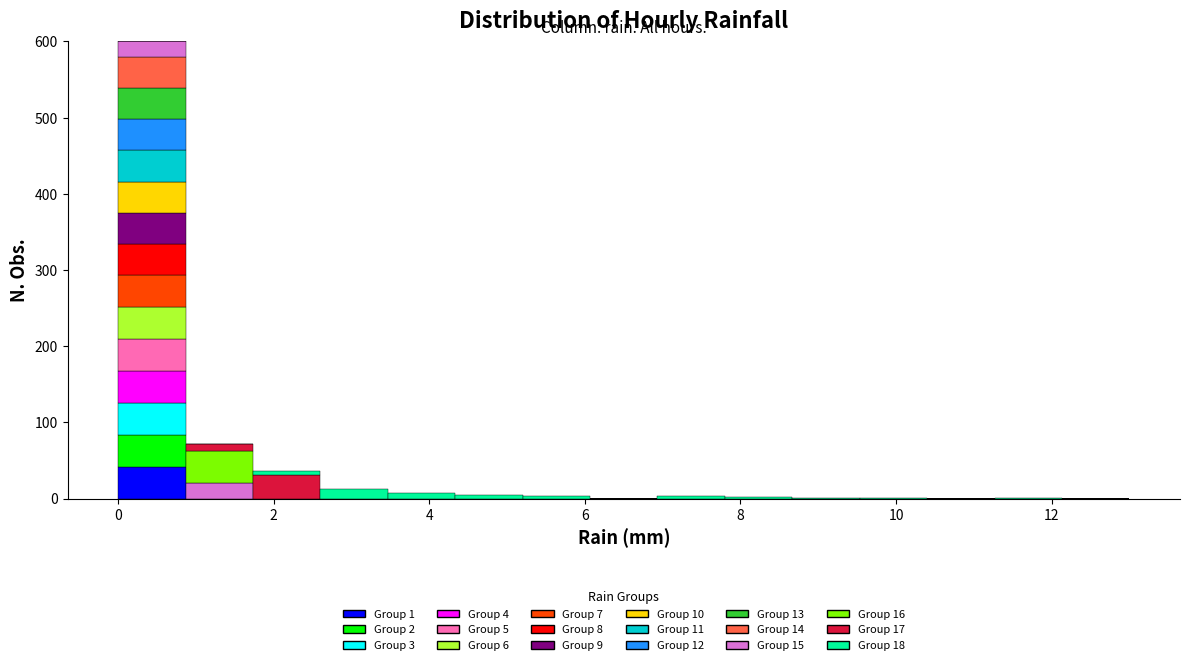

Which range on the x-axis has the tallest stacked bar (by total height)?

0.0 to 0.8